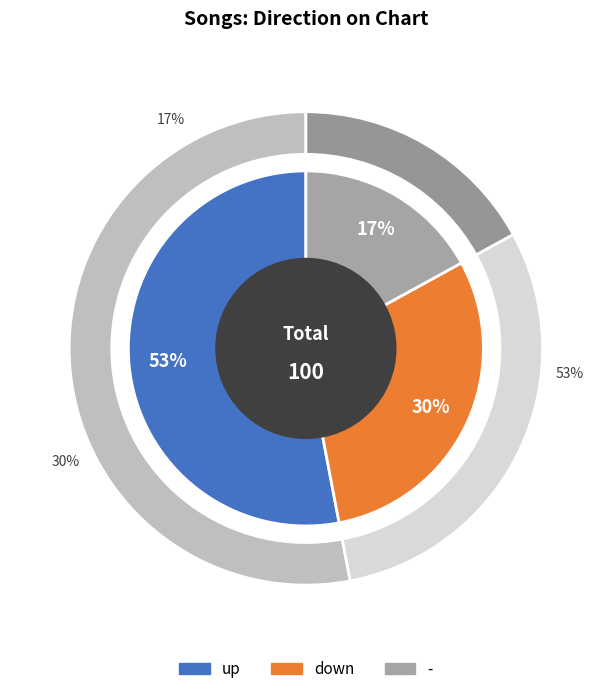

Does - account for over 50% of the chart?

No